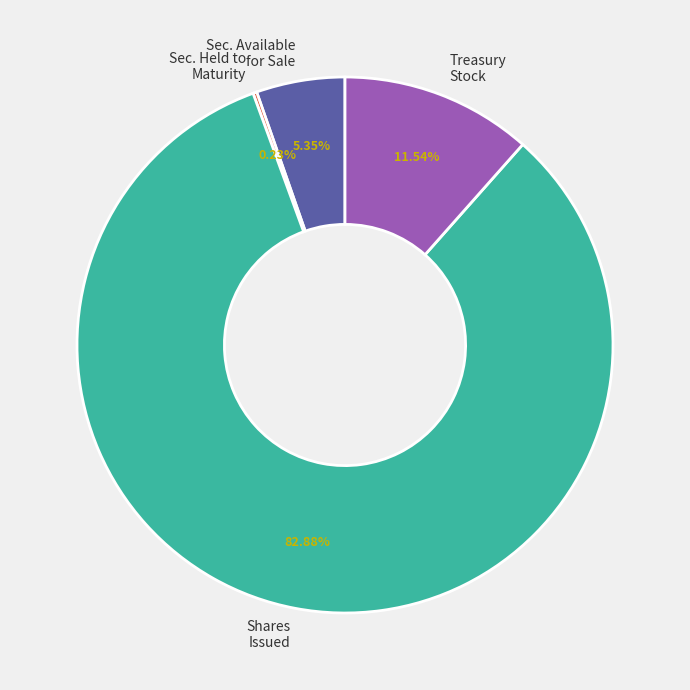

To the nearest percent, what is the average slice percentage?

25%